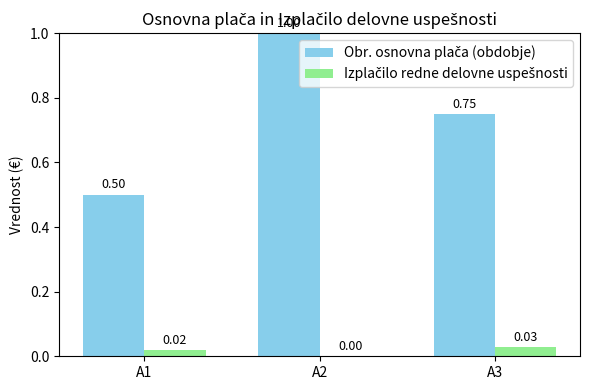

How many groups of bars are there?

3